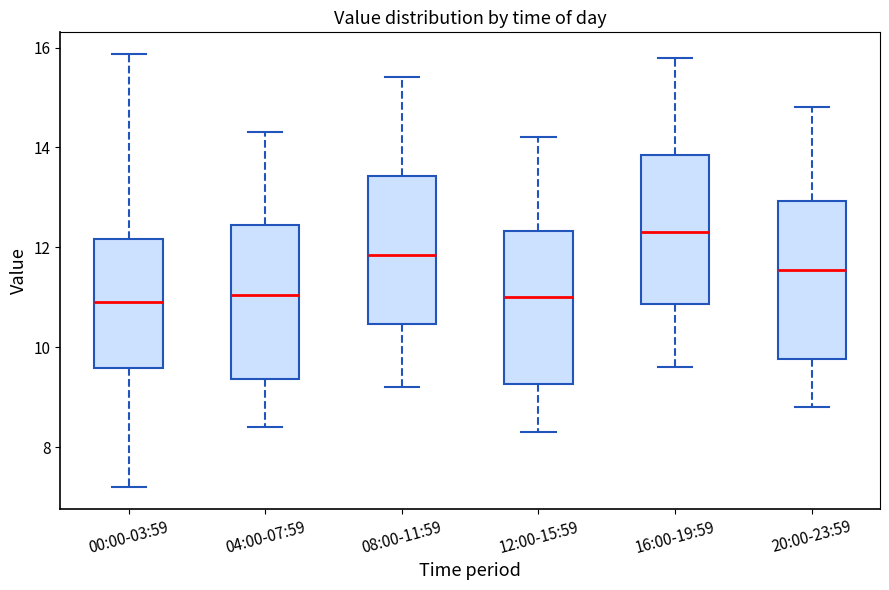

Where does the upper whisker of the box for 08:00-11:59 end on the y-axis? The values are not printed on the chart, so give them approximately, as read against the axis.

15.4